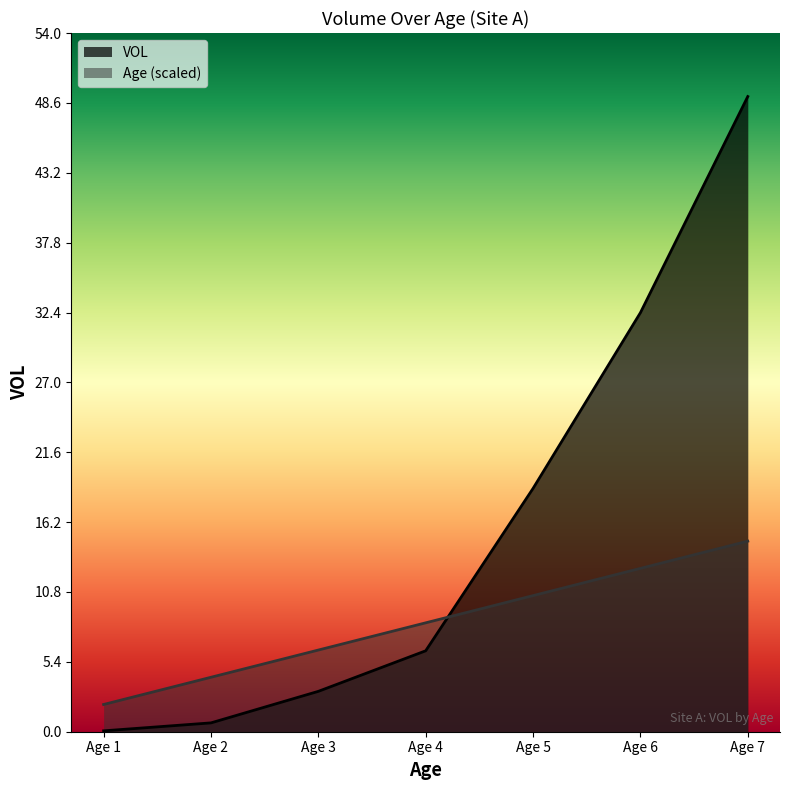

List the labels in order of VOL value, largest first.

Age 7, Age 6, Age 5, Age 4, Age 3, Age 2, Age 1